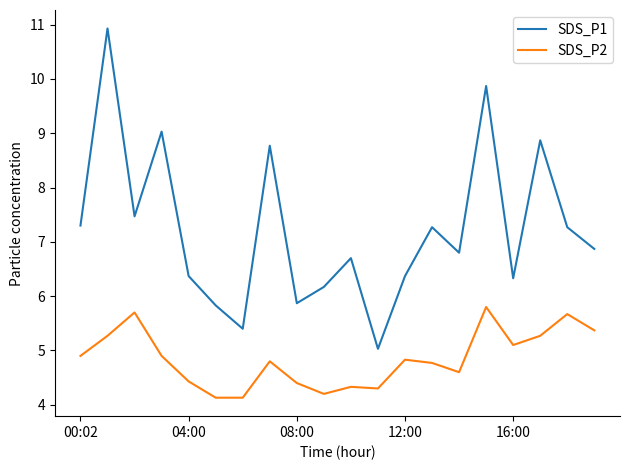

True or false: SDS_P2 and SDS_P1 cross at least once.

False